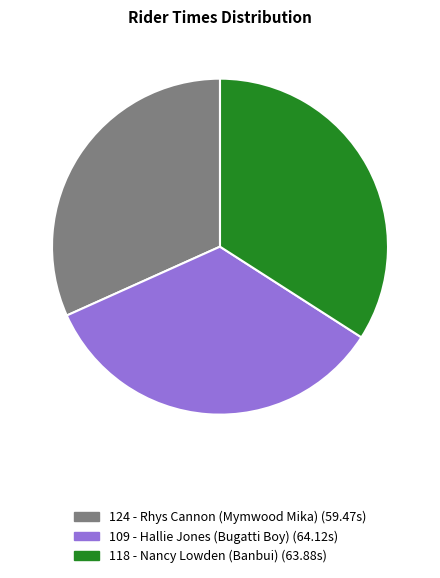

Combined, do 118 - Nancy Lowden (Banbui) and 109 - Hallie Jones (Bugatti Boy) account for over 50%?

Yes